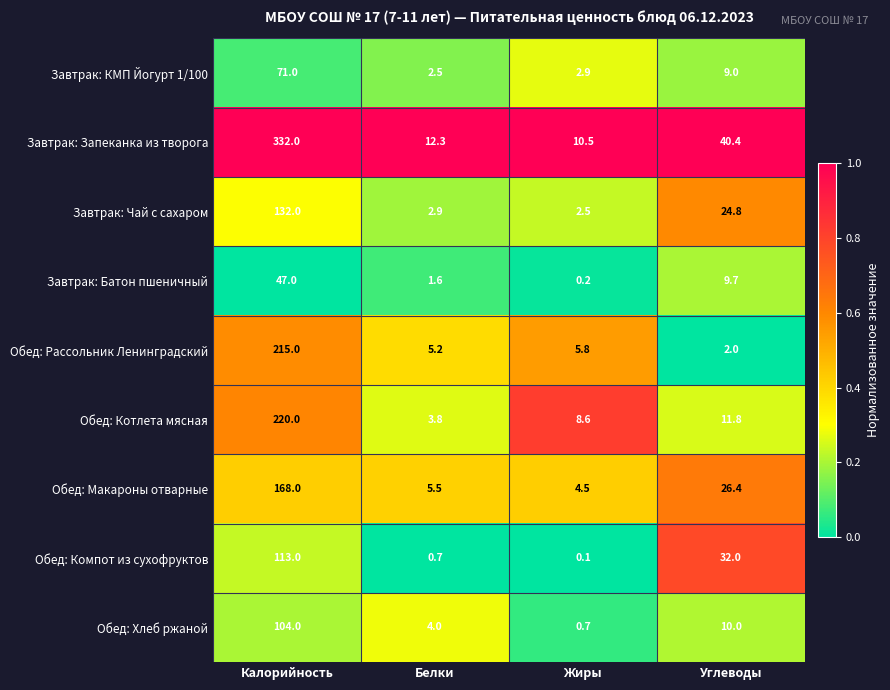

The value of Завтрак: Запеканка из творога at Калорийность is 85.5. True or false?

False